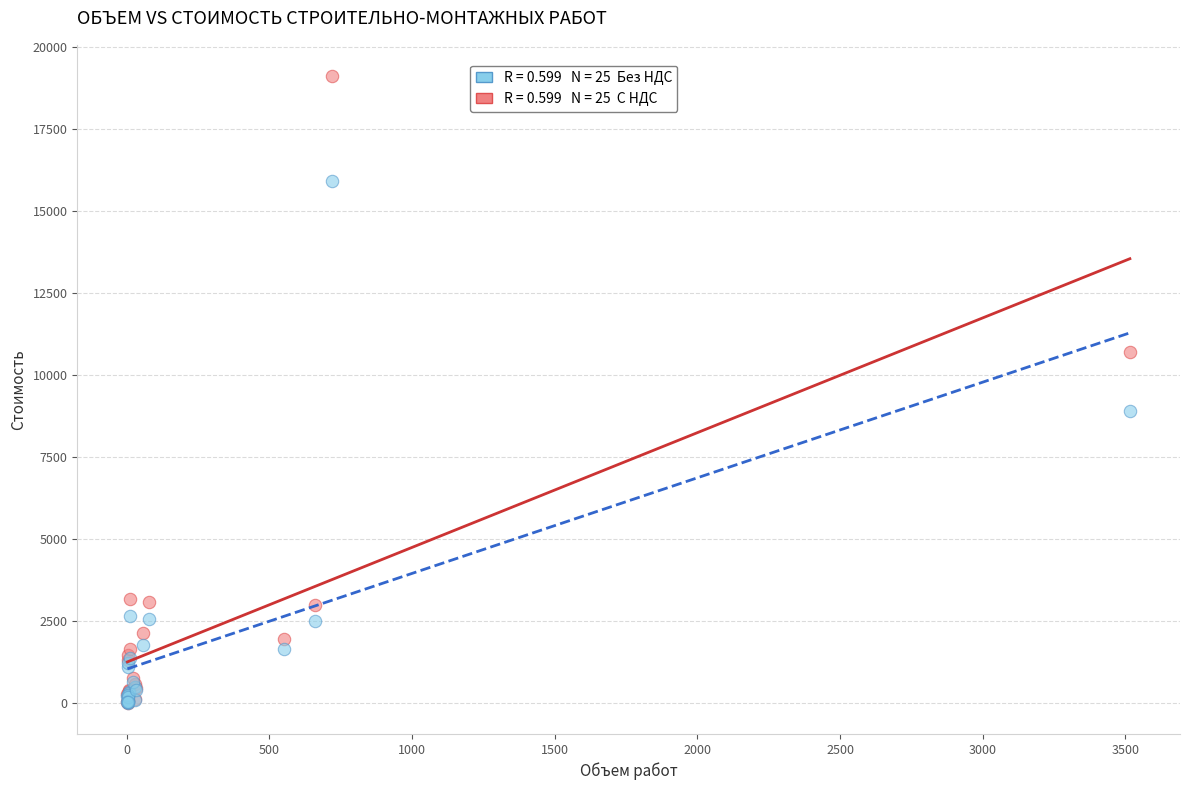

Across all series, what Y value is closest to 9561?

8908.1